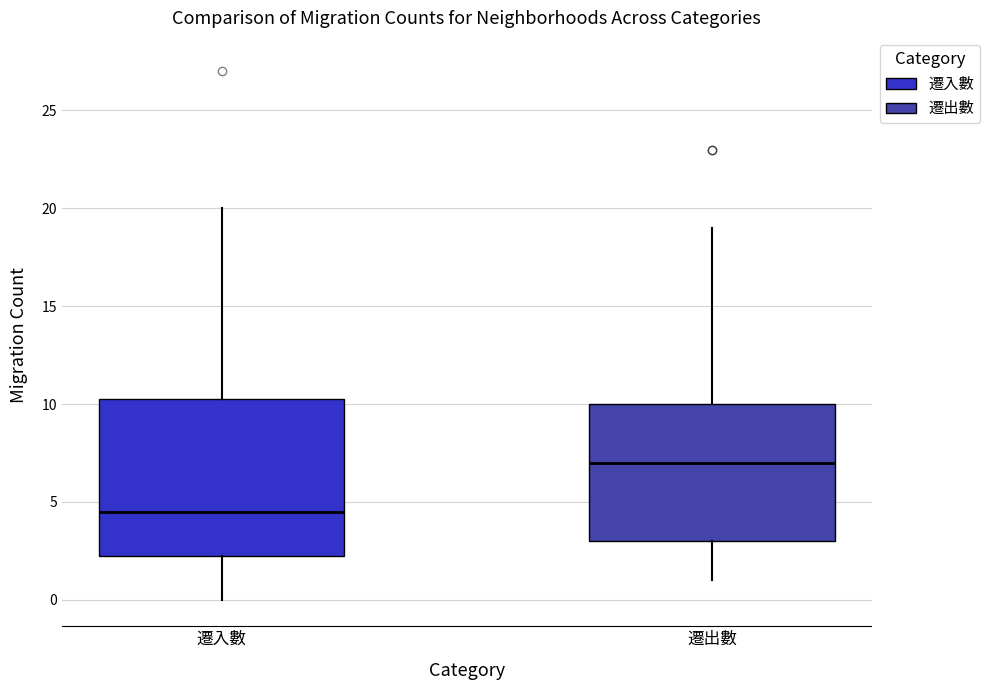

Reading left to right, read every box against the y-axis: the position of its median line, the range the box covers, and the ends of its whiskers. The values are not printed on the chart, so give them approximately, as read against the axis.

遷入數: median 4.5, box 2.5 to 10.5, whiskers 0.0 to 20.0
遷出數: median 7.0, box 3.0 to 10.0, whiskers 1.0 to 19.0